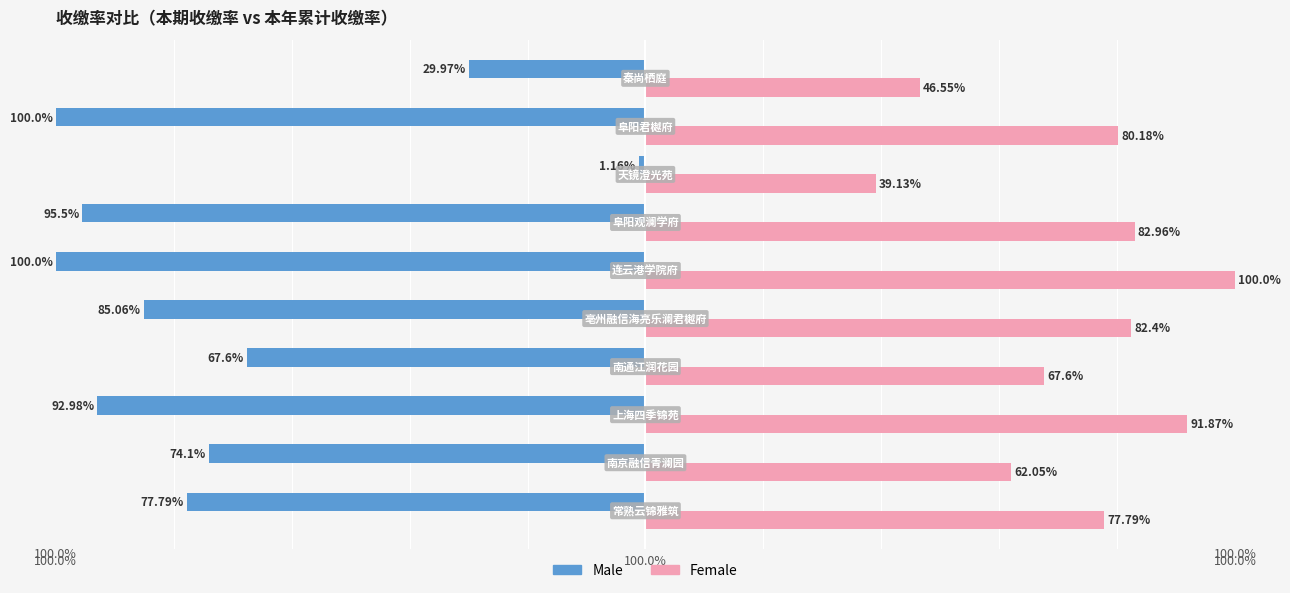

What are all the series names shown in the legend?

Male, Female